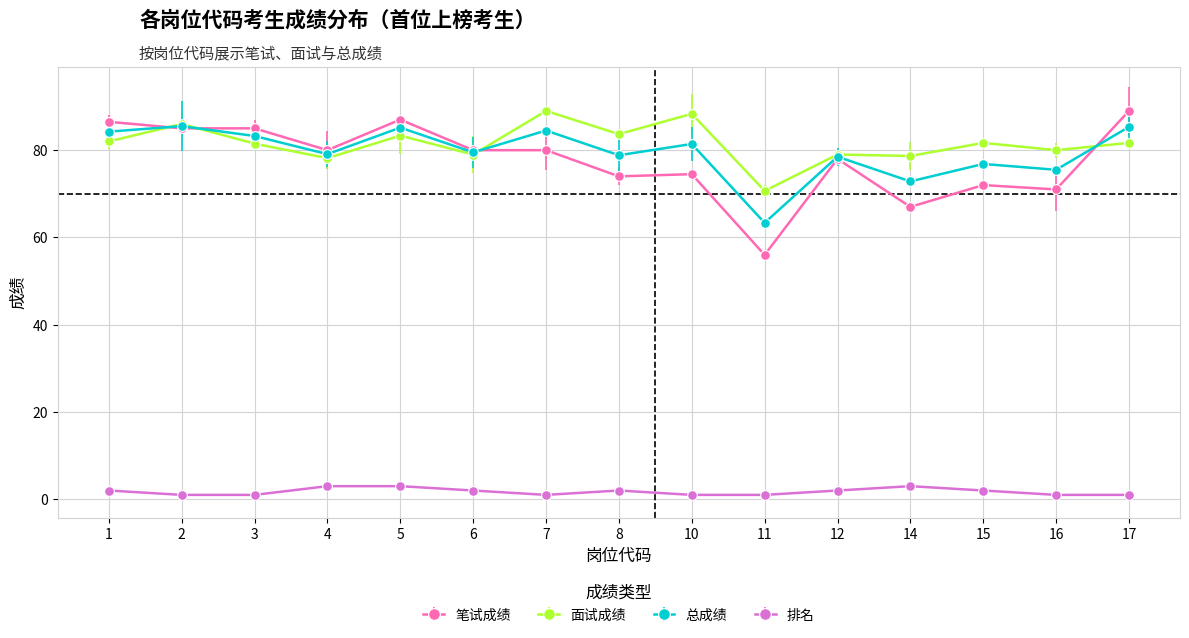

What are all the series names shown in the legend?

笔试成绩, 面试成绩, 总成绩, 排名